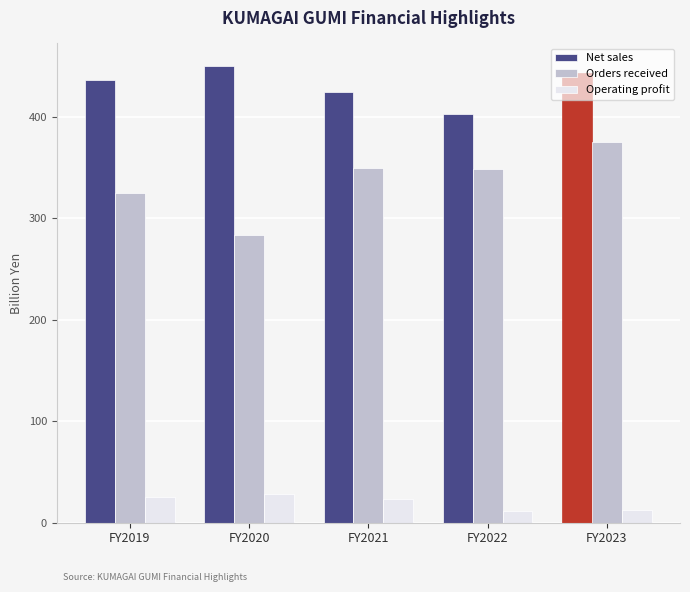

How many series are shown in this chart?

3